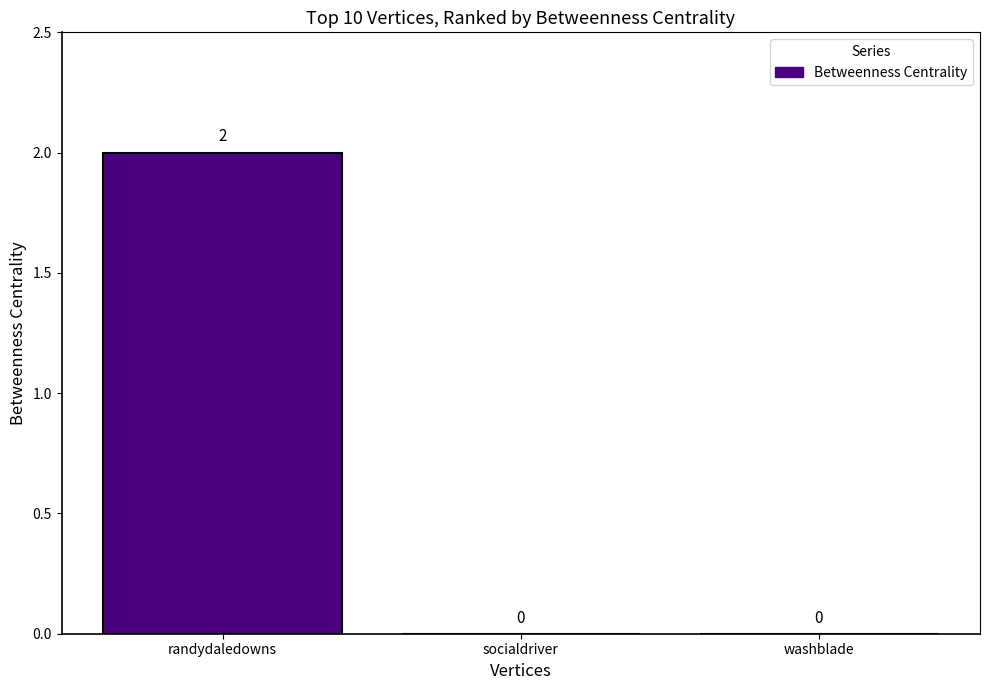

Between washblade and randydaledowns, which is larger?

randydaledowns